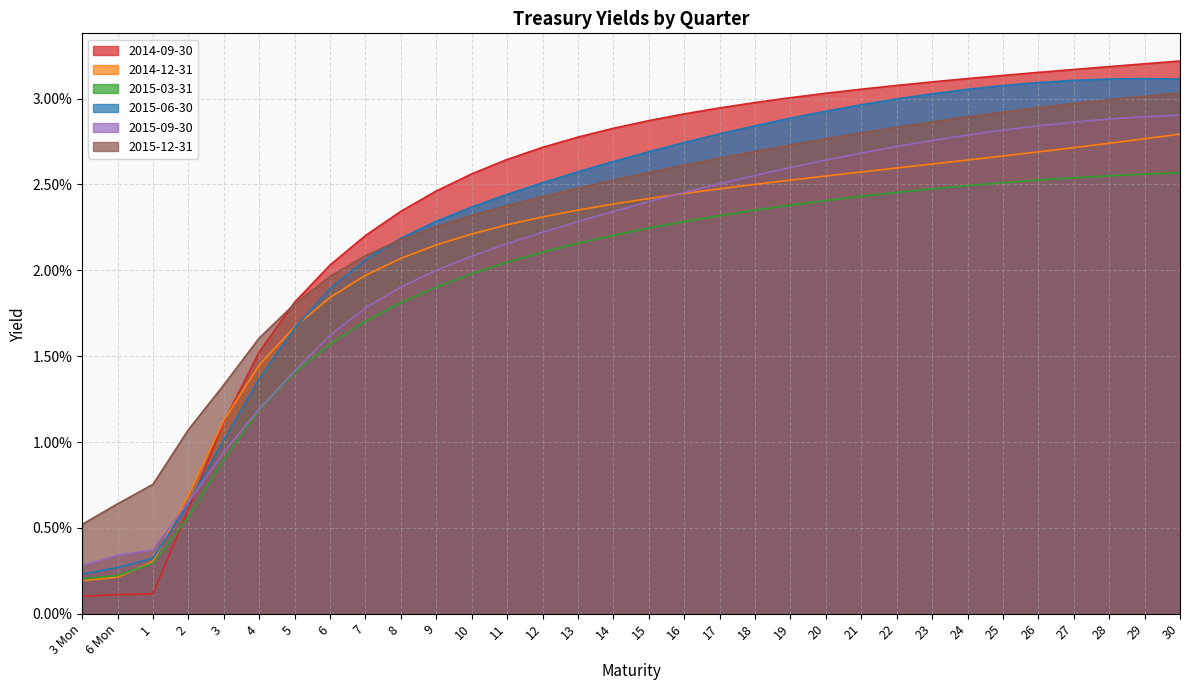

Reading left to right, list all the values displayed in this chart.

2014-09-30: 0.0	0.0	0.0	0.0	0.0	0.0	0.0	0.0	0.0	0.0	0.0	0.0	0.0	0.0	0.0	0.0	0.0	0.0	0.0	0.0	0.0	0.0	0.0	0.0	0.0	0.0	0.0	0.0	0.0	0.0	0.0	0.0
2014-12-31: 0.0	0.0	0.0	0.0	0.0	0.0	0.0	0.0	0.0	0.0	0.0	0.0	0.0	0.0	0.0	0.0	0.0	0.0	0.0	0.0	0.0	0.0	0.0	0.0	0.0	0.0	0.0	0.0	0.0	0.0	0.0	0.0
2015-03-31: 0.0	0.0	0.0	0.0	0.0	0.0	0.0	0.0	0.0	0.0	0.0	0.0	0.0	0.0	0.0	0.0	0.0	0.0	0.0	0.0	0.0	0.0	0.0	0.0	0.0	0.0	0.0	0.0	0.0	0.0	0.0	0.0
2015-06-30: 0.0	0.0	0.0	0.0	0.0	0.0	0.0	0.0	0.0	0.0	0.0	0.0	0.0	0.0	0.0	0.0	0.0	0.0	0.0	0.0	0.0	0.0	0.0	0.0	0.0	0.0	0.0	0.0	0.0	0.0	0.0	0.0
2015-09-30: 0.0	0.0	0.0	0.0	0.0	0.0	0.0	0.0	0.0	0.0	0.0	0.0	0.0	0.0	0.0	0.0	0.0	0.0	0.0	0.0	0.0	0.0	0.0	0.0	0.0	0.0	0.0	0.0	0.0	0.0	0.0	0.0
2015-12-31: 0.0	0.0	0.0	0.0	0.0	0.0	0.0	0.0	0.0	0.0	0.0	0.0	0.0	0.0	0.0	0.0	0.0	0.0	0.0	0.0	0.0	0.0	0.0	0.0	0.0	0.0	0.0	0.0	0.0	0.0	0.0	0.0